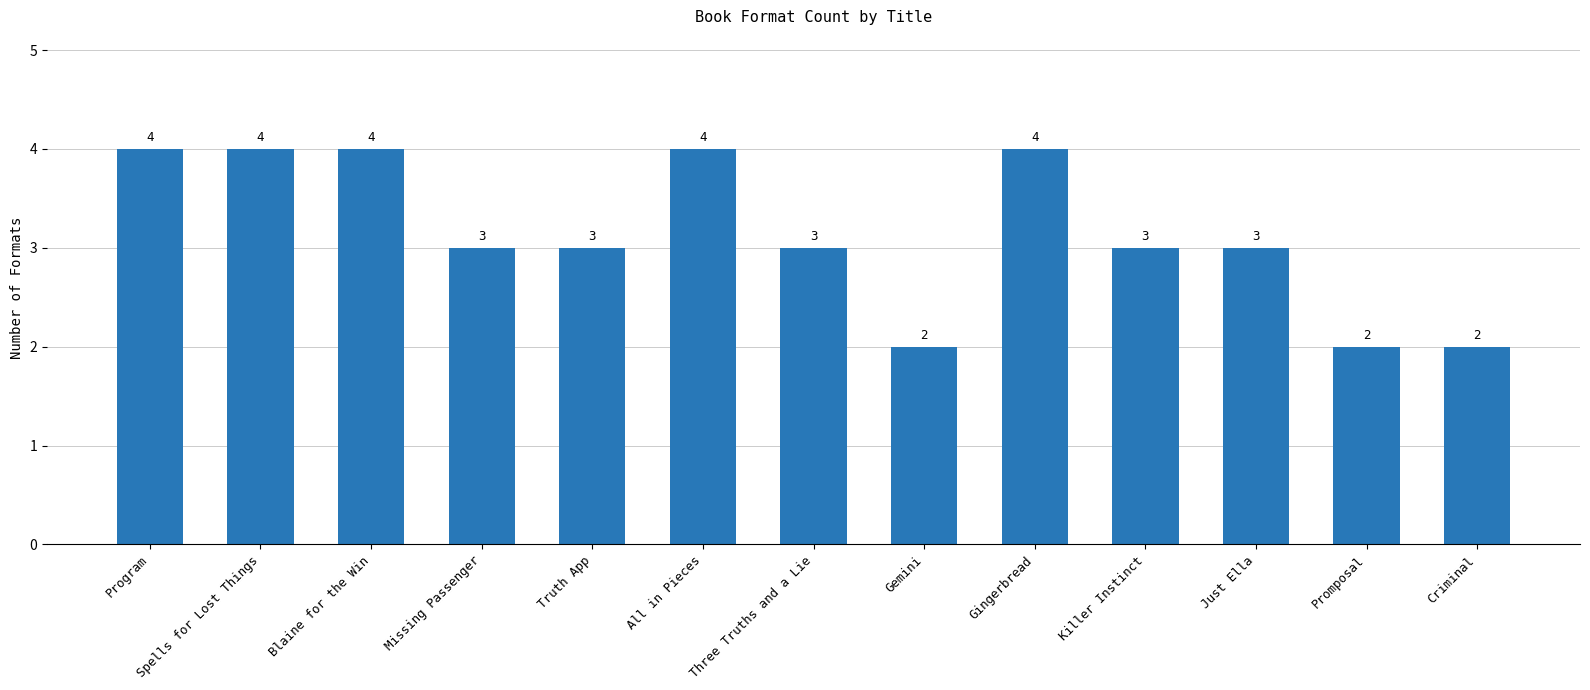

What is the label of the 5th bar from the right?

Gingerbread